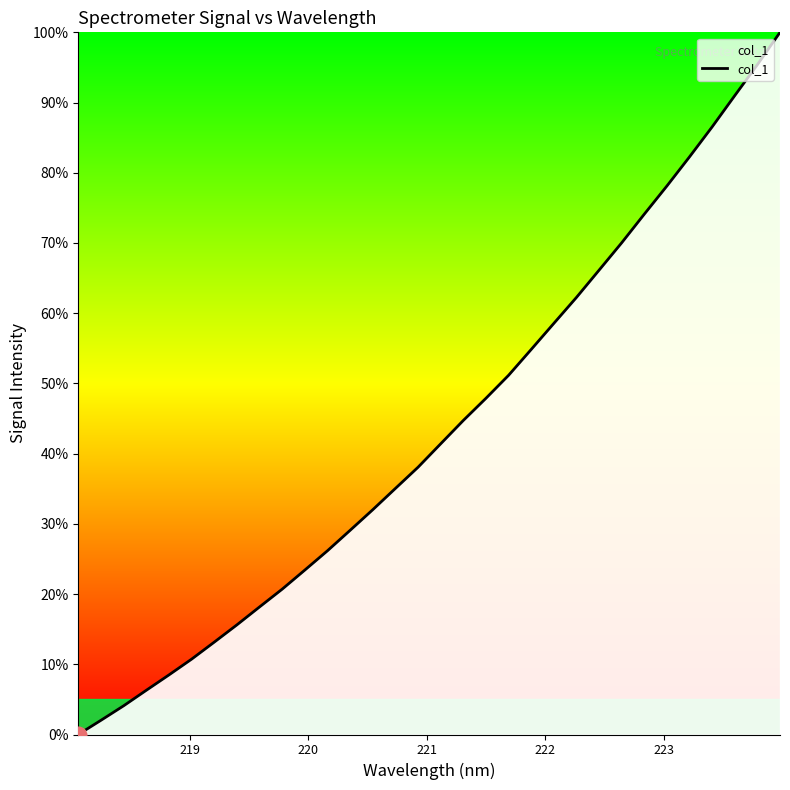

What is the difference between the maximum and minimum values?

100.0